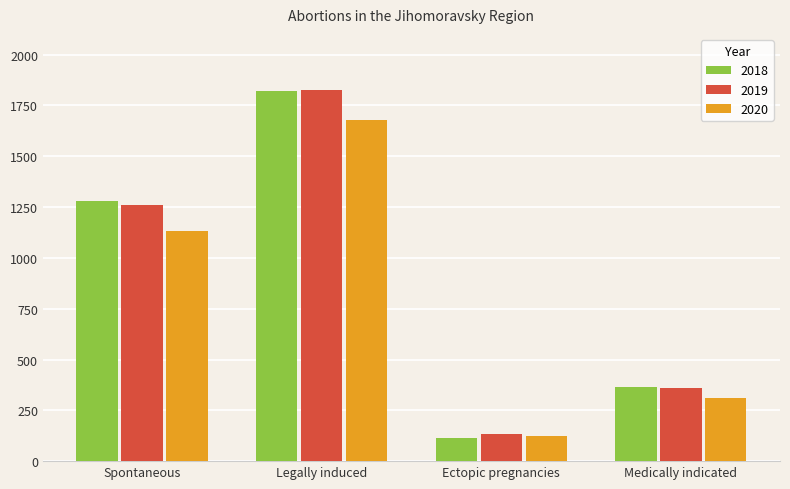

Reading left to right, what are all the values shown in this chart?

2018: Spontaneous=1281	Legally induced=1822	Ectopic pregnancies=115	Medically indicated=367
2019: Spontaneous=1260	Legally induced=1828	Ectopic pregnancies=132	Medically indicated=362
2020: Spontaneous=1132	Legally induced=1677	Ectopic pregnancies=125	Medically indicated=310